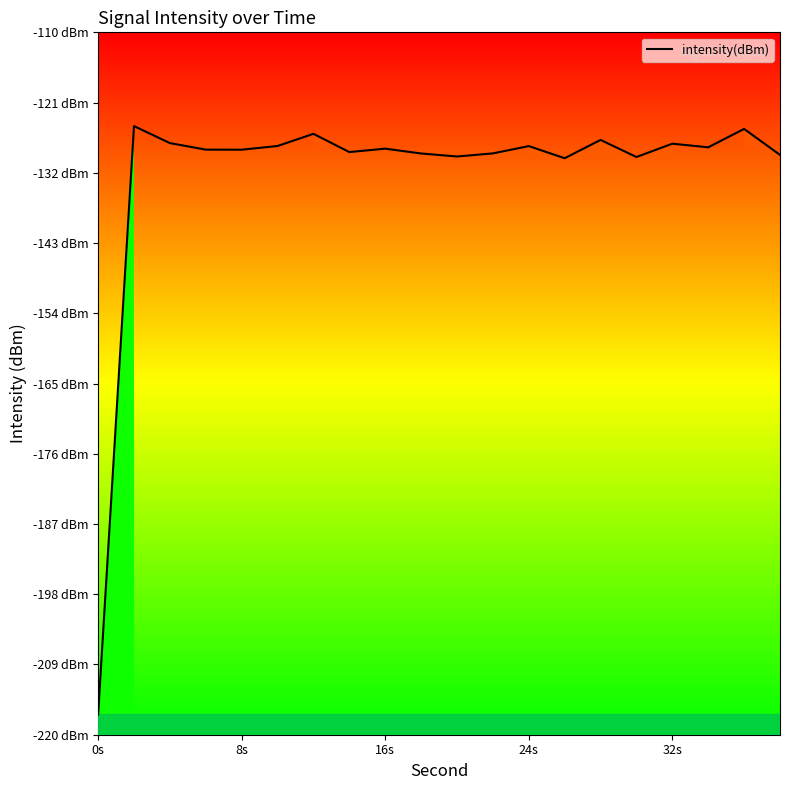

What is the difference between the second highest and second lowest values?

4.6